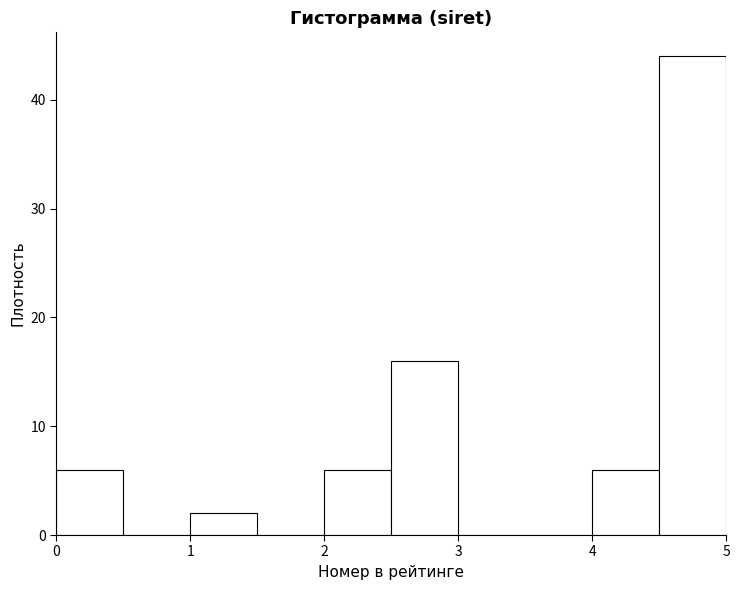

Reading left to right, list every bar in this chart as the range it spans on the x-axis followed by its height. The values are not printed on the chart, so give them approximately, as read against the axis.

0.0 to 0.5: 6
0.5 to 1.0: 0
1.0 to 1.5: 2
1.5 to 2.0: 0
2.0 to 2.5: 6
2.5 to 3.0: 16
3.0 to 3.5: 0
3.5 to 4.0: 0
4.0 to 4.5: 6
4.5 to 5.0: 44